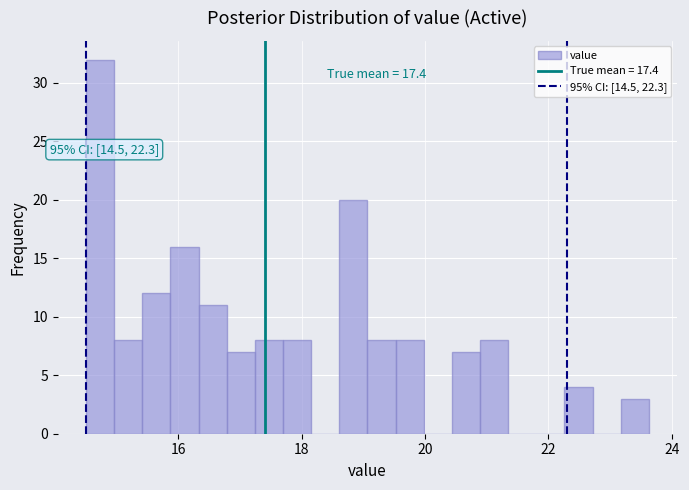

Around what value on the x-axis is the tallest bar? Give the approximate position of its centre, as read against the axis.

14.8